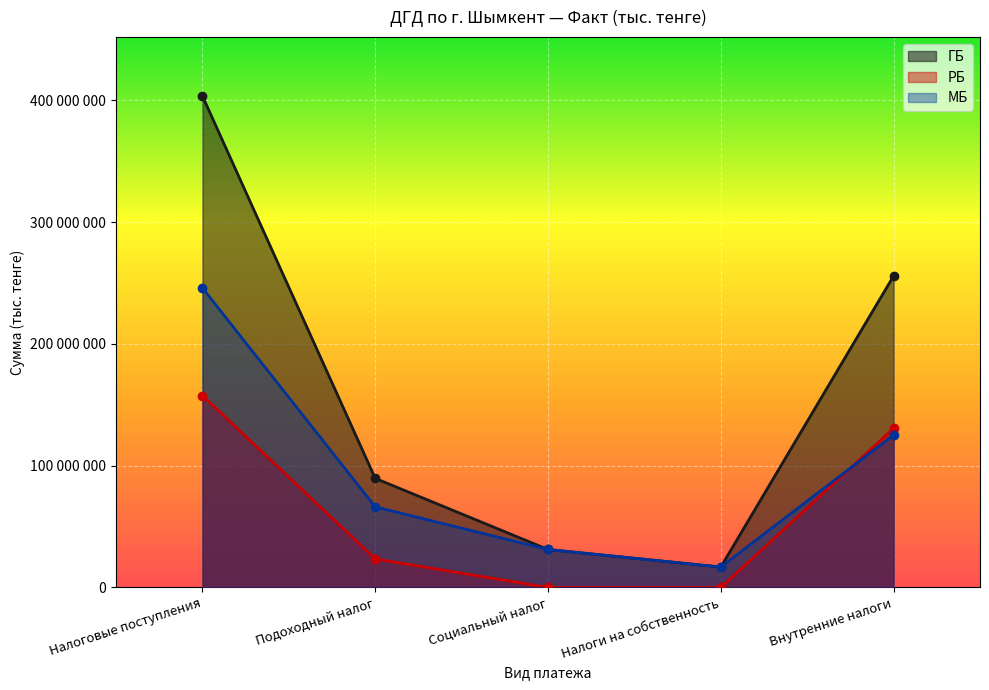

Between Внутренние налоги and Налоги на собственность, which is larger?

Внутренние налоги